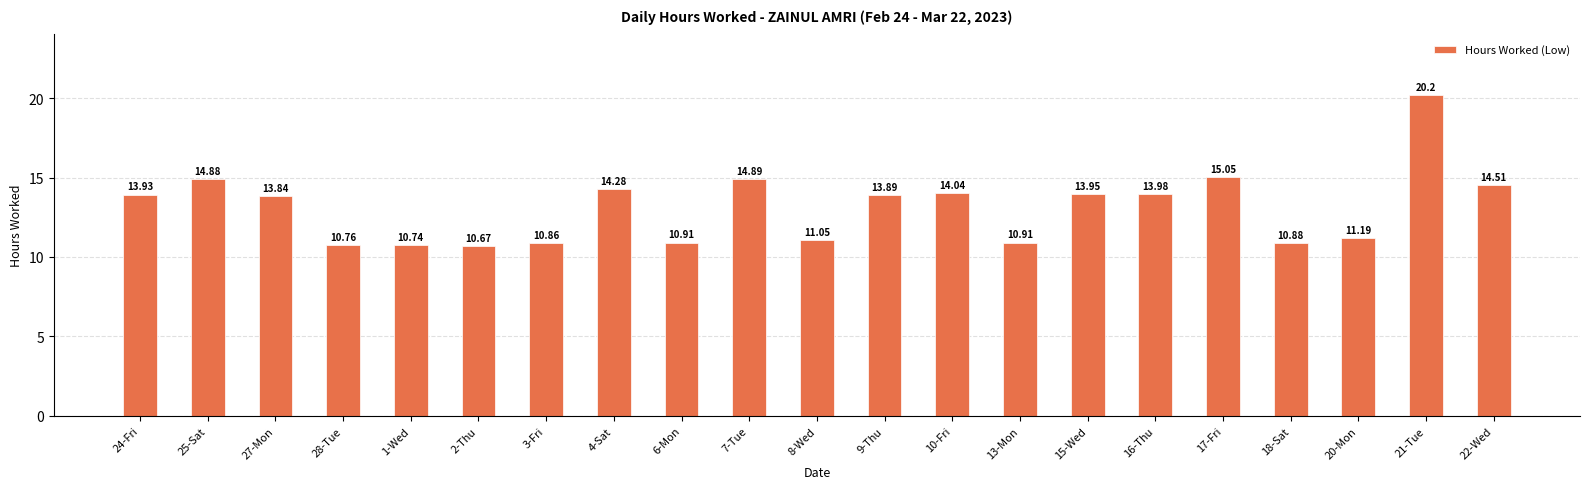

What is the average value?

13.1